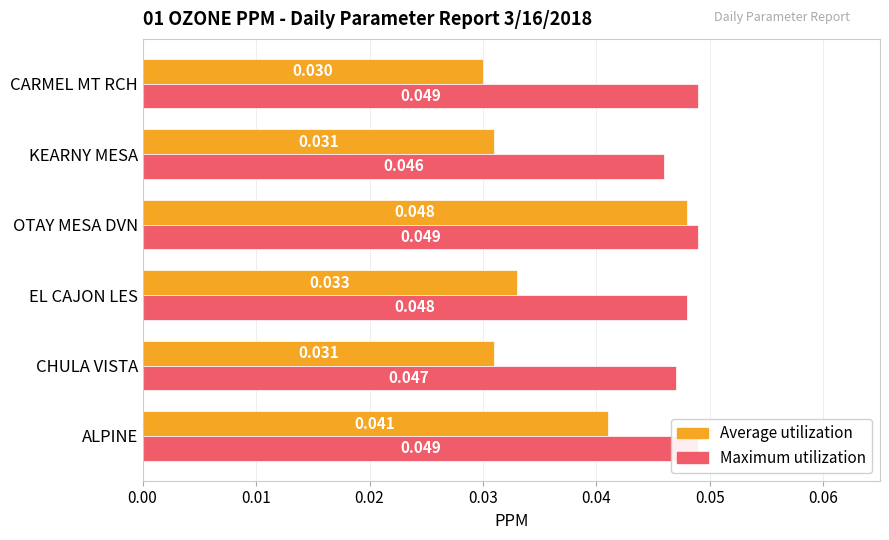

True or false: Avg has a value of 0.0 at CARMEL MT RCH.

False